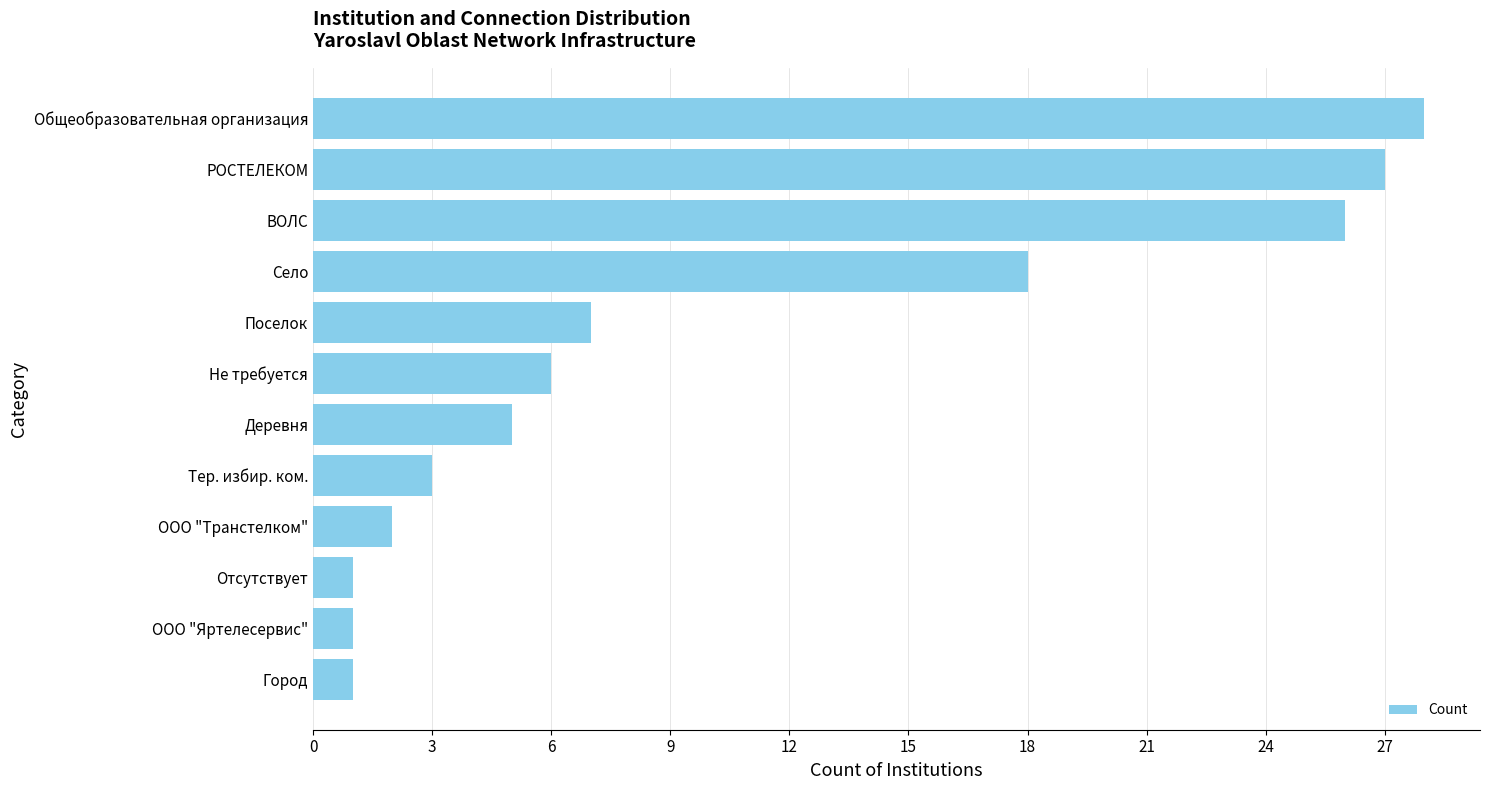

Which category has the highest value across all series?

Общеобразовательная организация